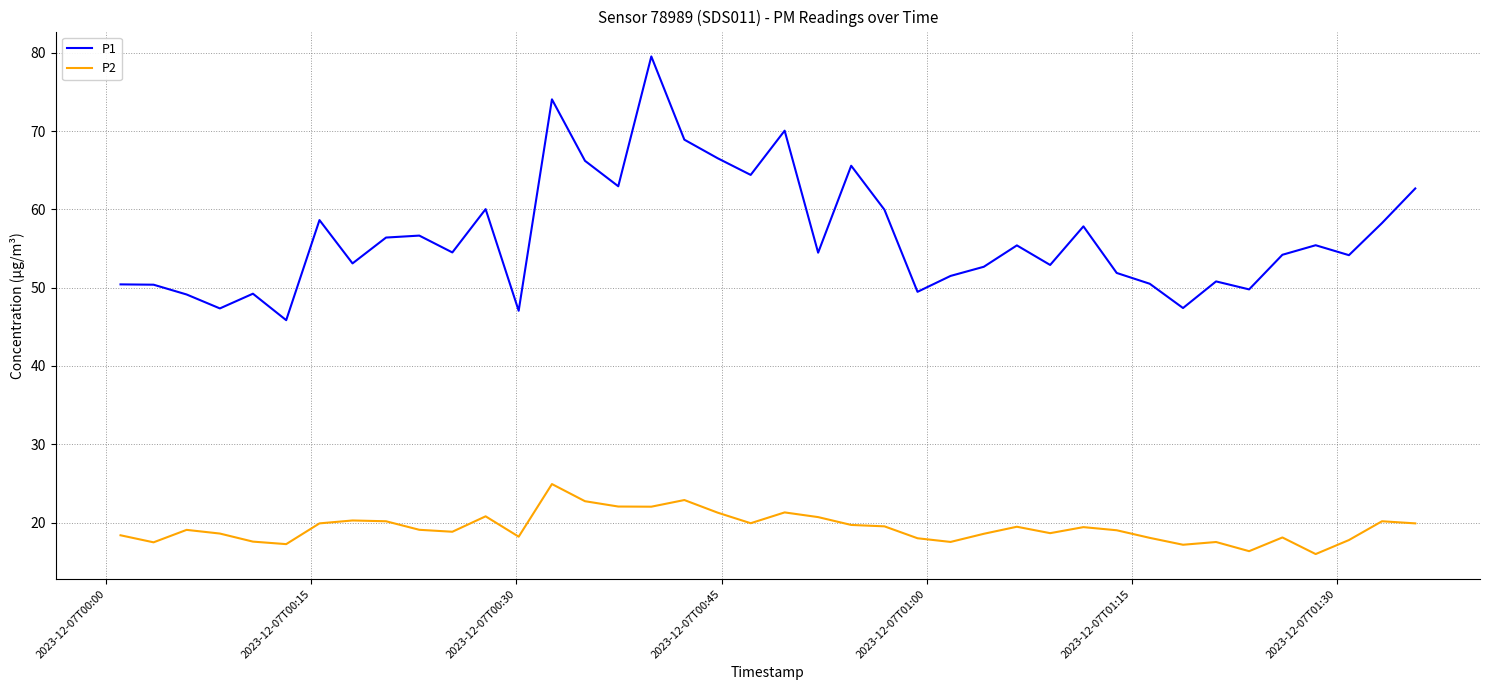

At how many categories does at least one series exceed 19?

40